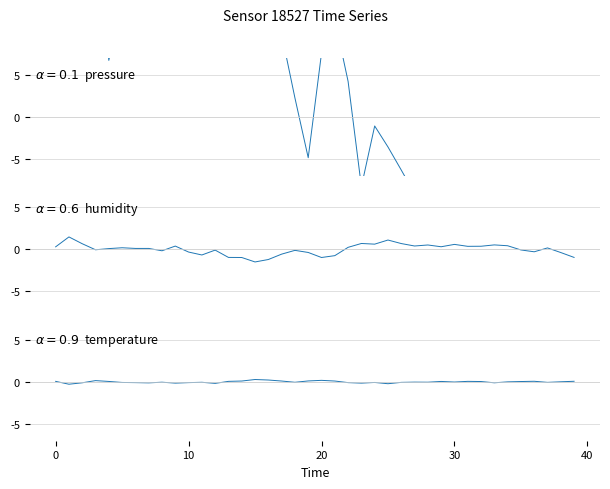

How many values in the humidity series exceed 0?

22